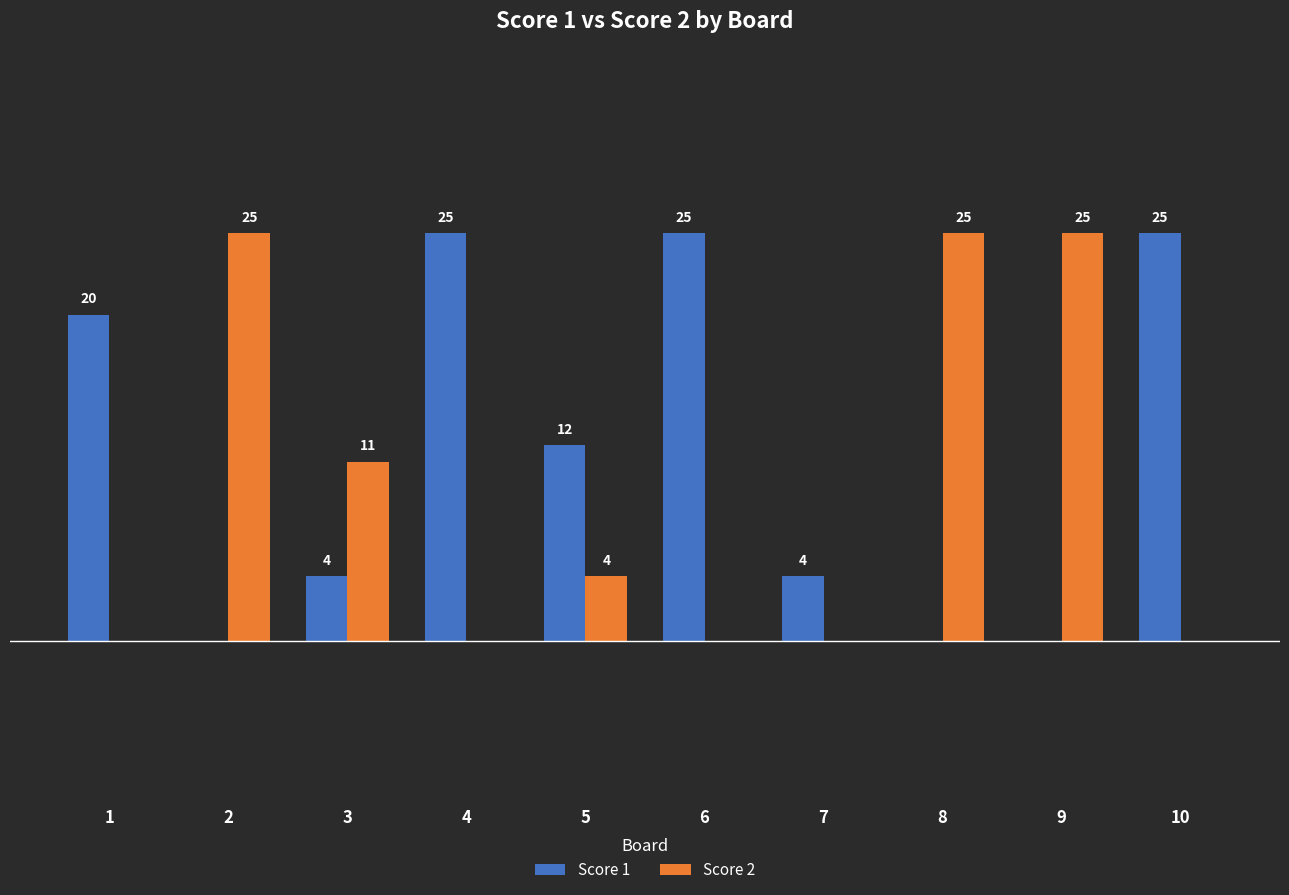

Between 1 and 10, which series saw the biggest shift?

Score 1